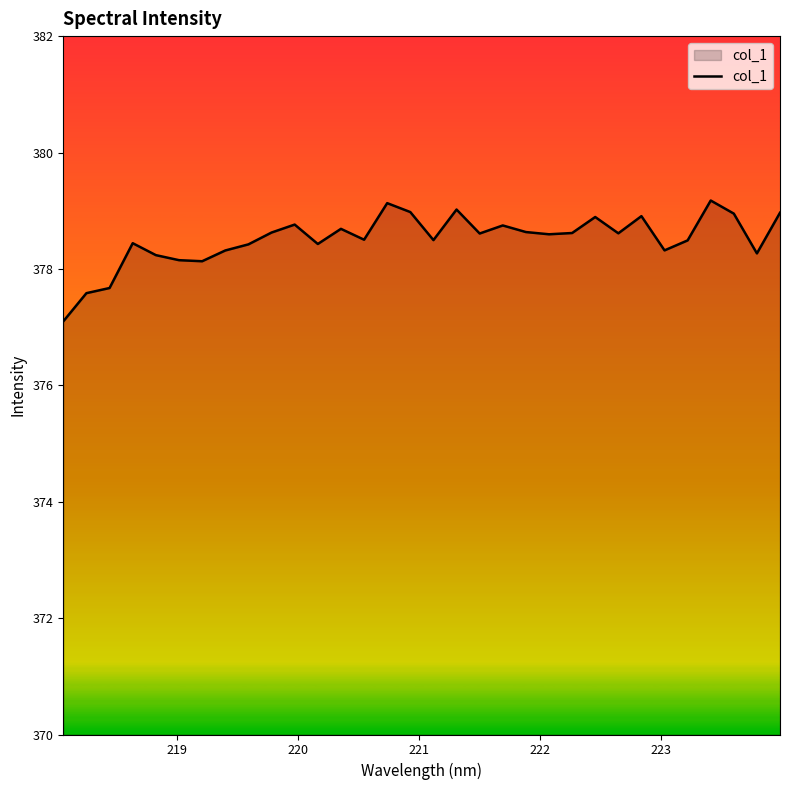

What is the greatest value displayed?

379.2